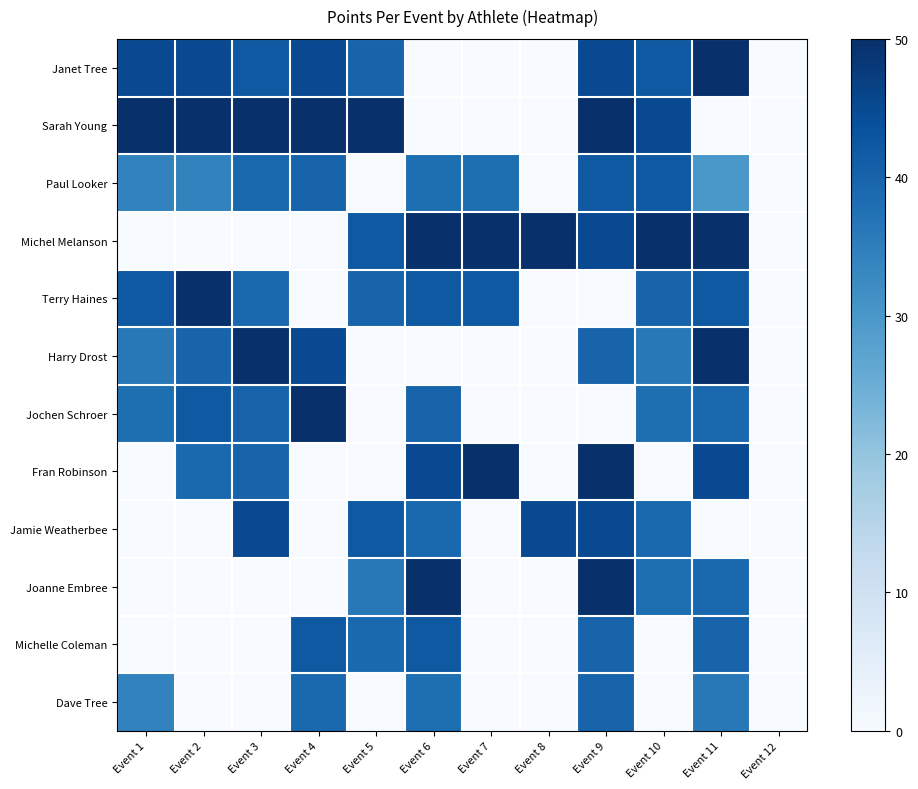

At how many categories does at least one series exceed 30?

11